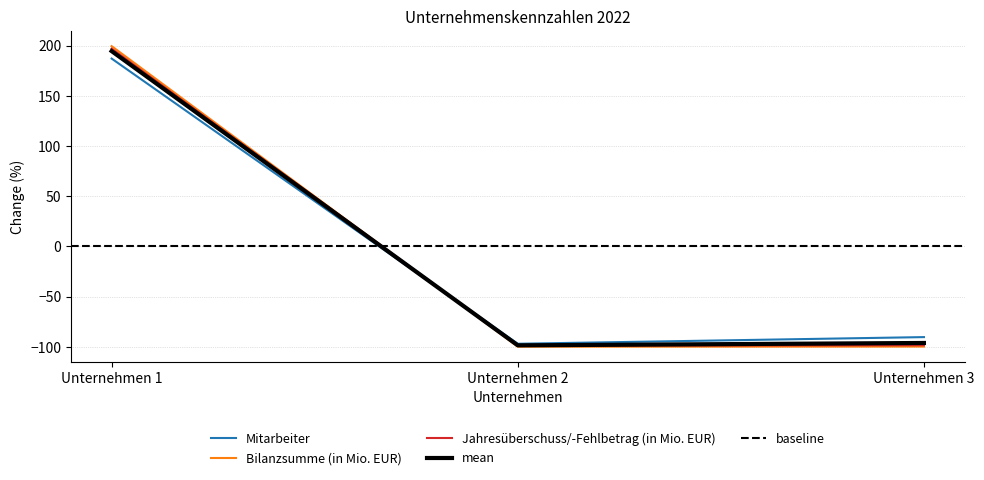

What are all the series names shown in the legend?

Mitarbeiter, Bilanzsumme (in Mio. EUR), Jahresüberschuss/-Fehlbetrag (in Mio. EUR)